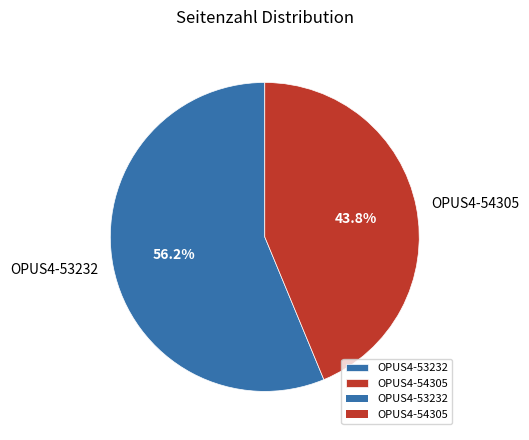

Do OPUS4-54305 and OPUS4-53232 together represent more than half of the pie?

Yes